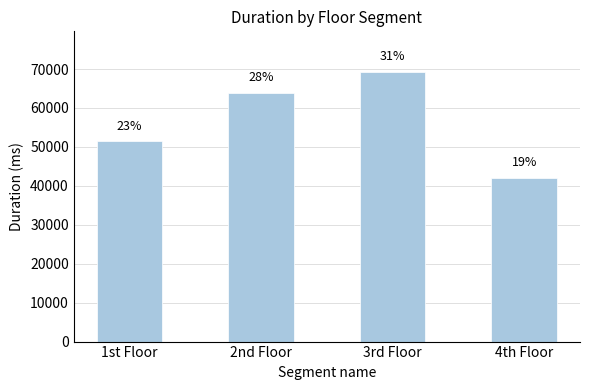

Are the bars horizontal?

No